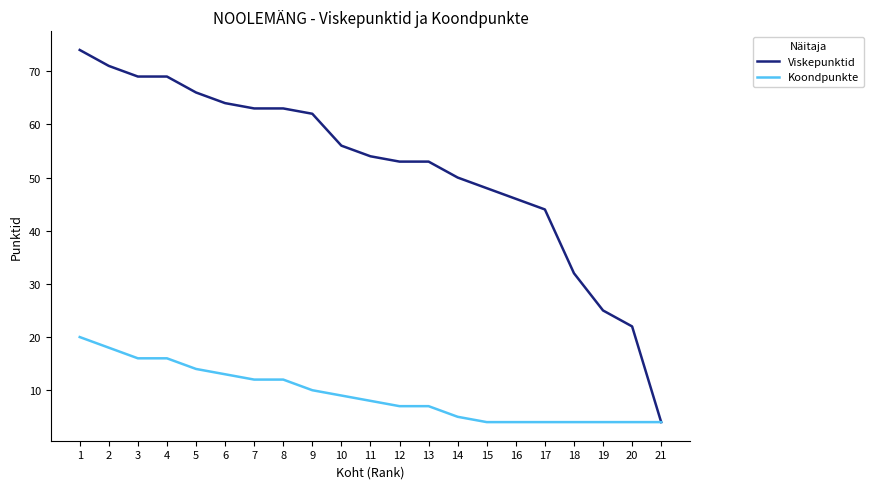

At 8, list the series in order from largest to smallest.

Viskepunktid, Koondpunkte